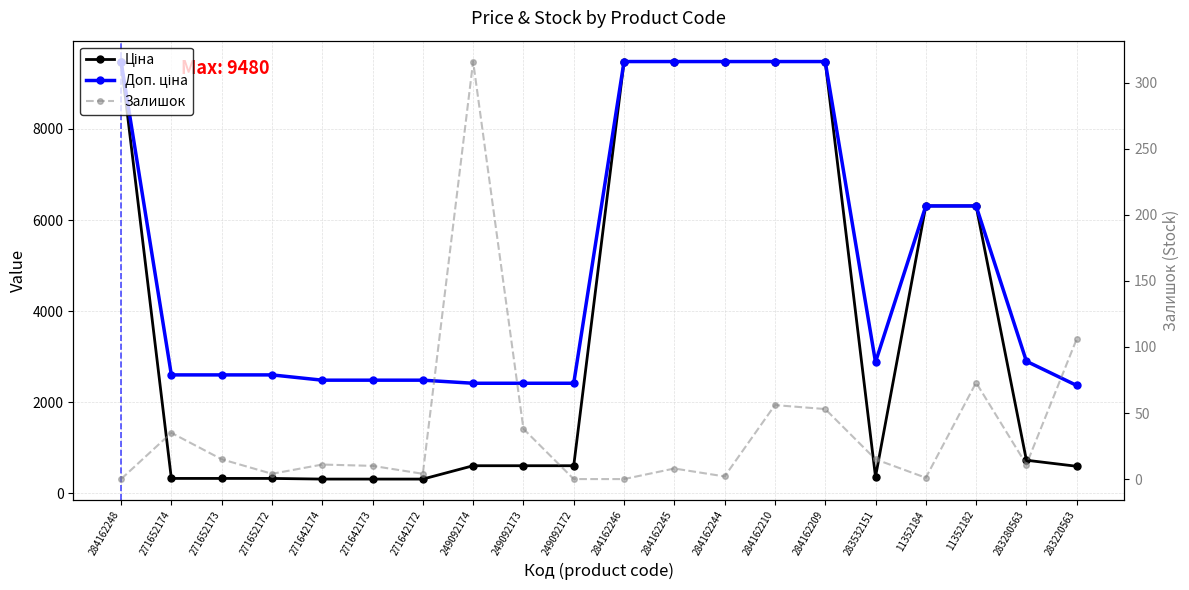

Which series has the largest total across all categories?

Доп. ціна